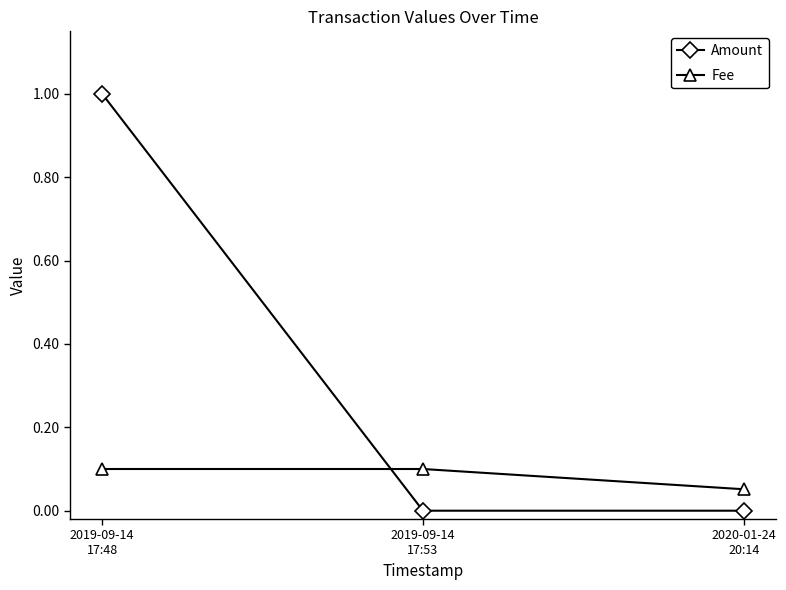

Rank the series by their average value, from lowest to highest.

Fee, Amount